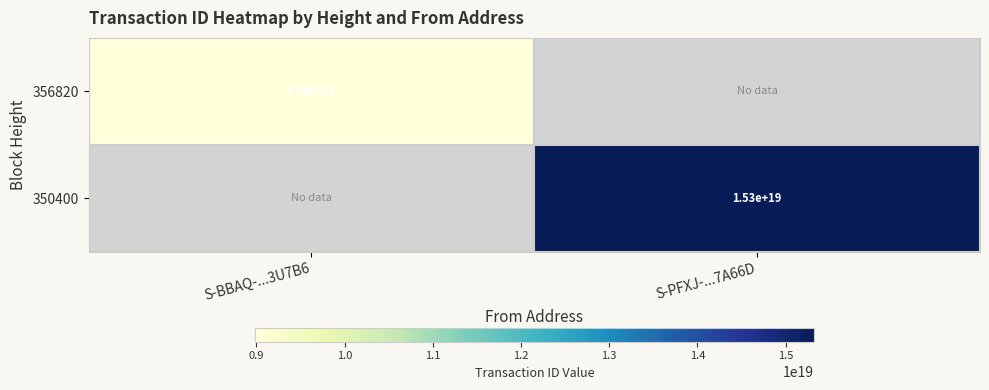

The 350400 series shows 15300000000000000000 at S-PFXJ-...7A66D. True or false?

True